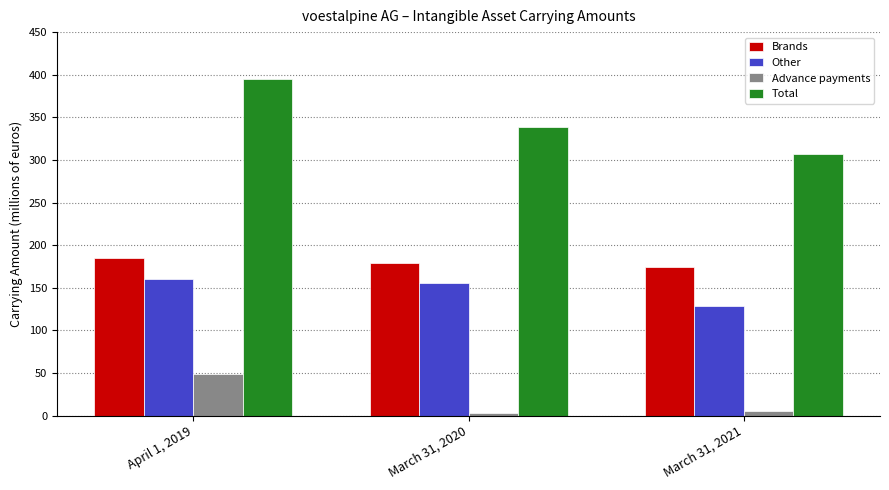

What is the approximate value of Total at March 31, 2020?

338.6